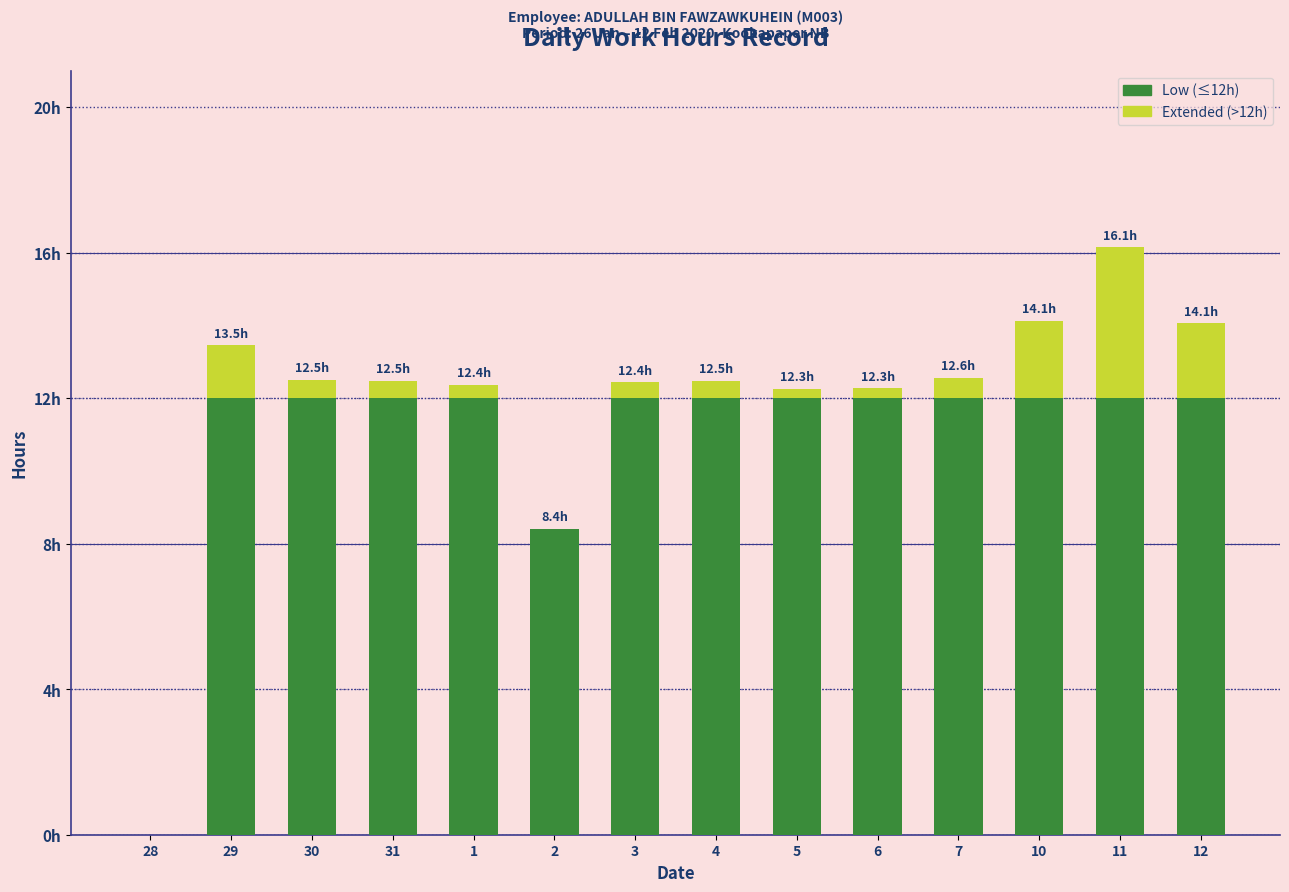

What is the total value across all series at 2?

8.4